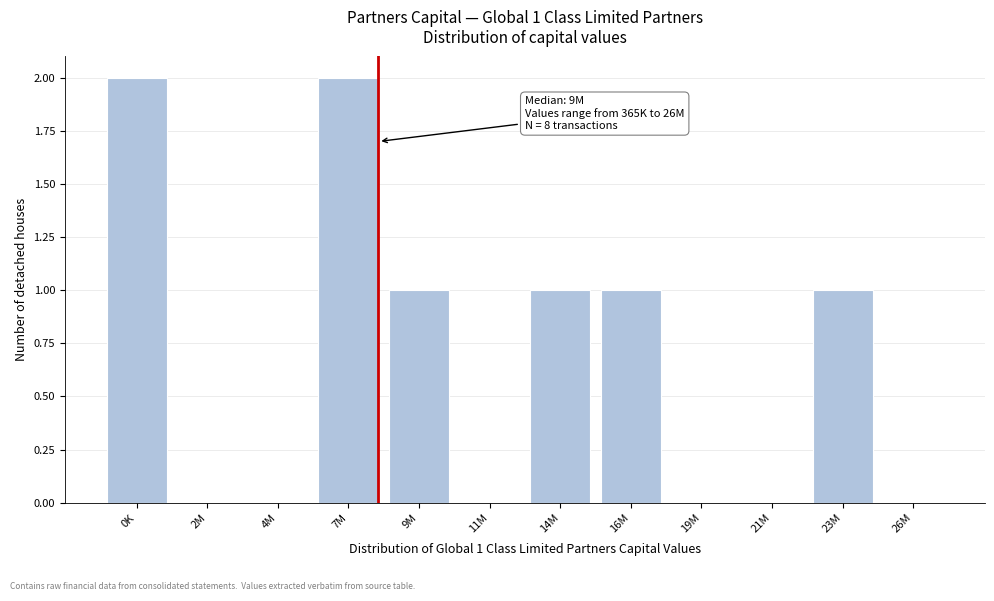

Reading left to right, extract all data points from this chart.

0K=2	2M=0	4M=0	7M=2	9M=1	11M=0	14M=1	16M=1	19M=0	21M=0	23M=1	26M=0